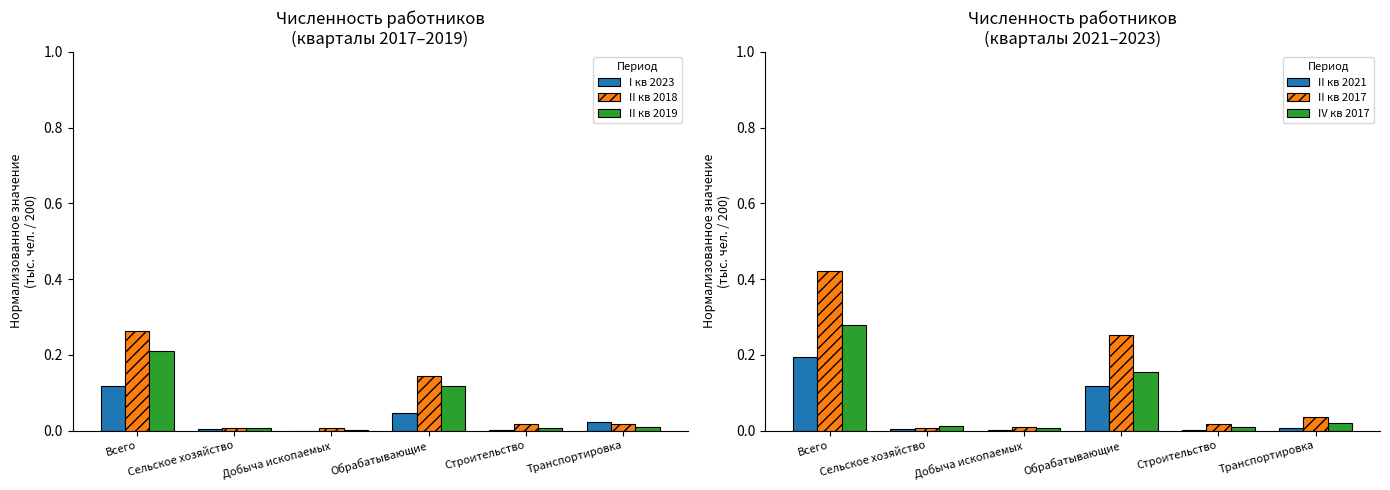

Is it true that II кв 2019 equals 0.0 at Сельское хозяйство?

False